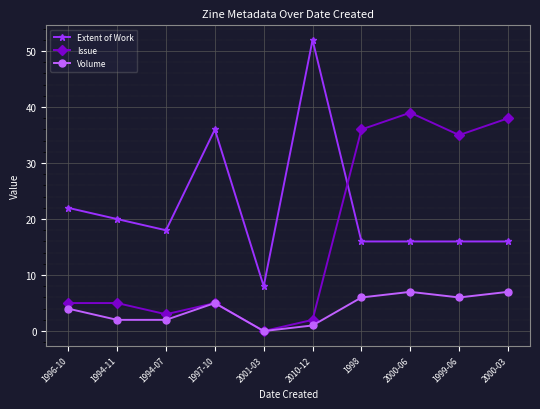

Which series has the widest spread of values?

Extent of Work